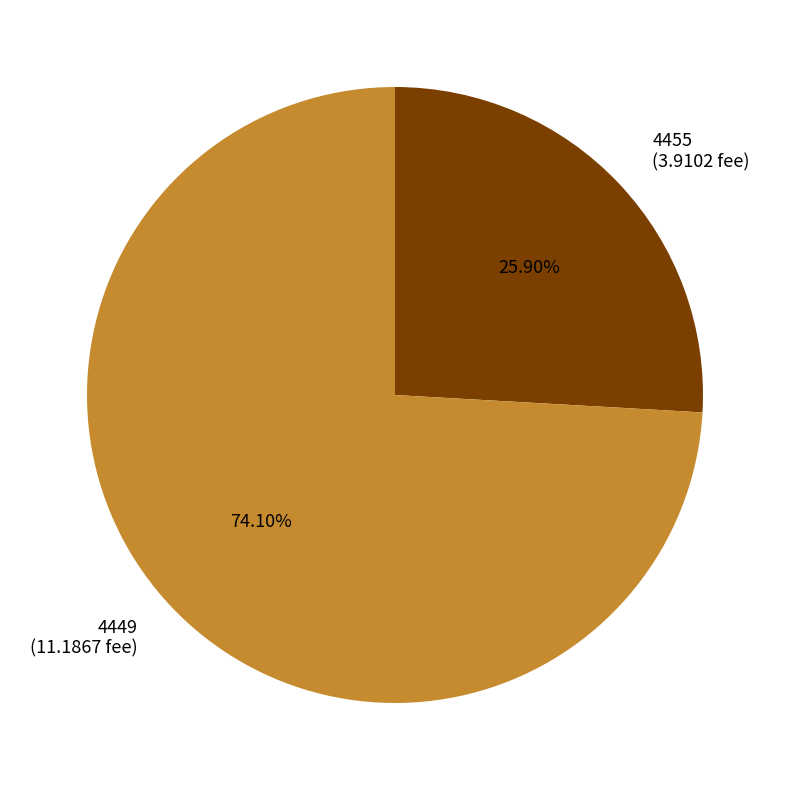

What portion of the pie excludes 4455?

74.1%